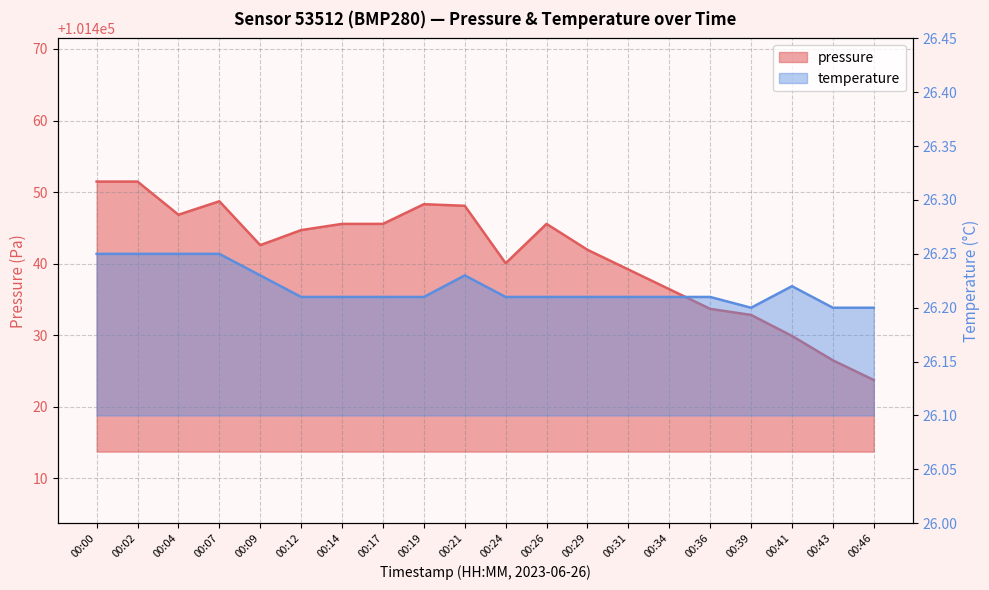

Between 00:29 and 00:46, which series saw the biggest shift?

pressure